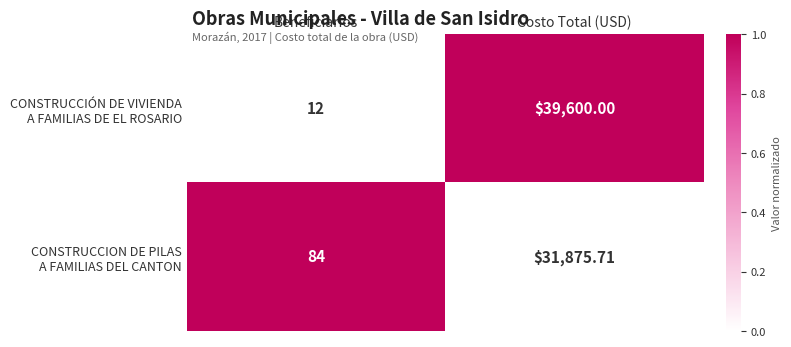

At which category is the sum across all series the highest?

Costo Total (USD)